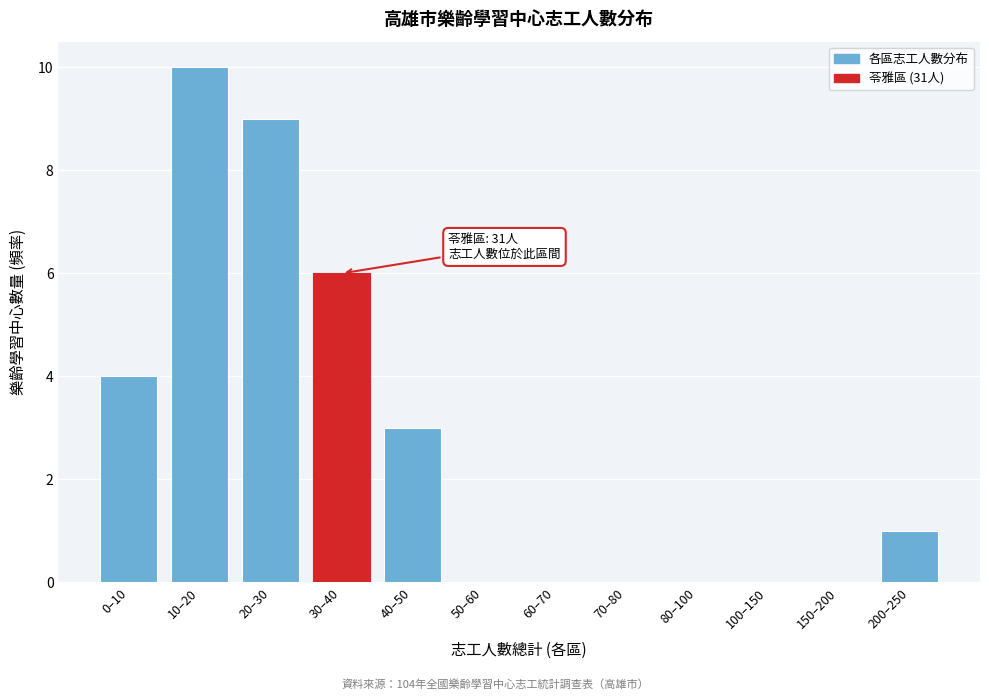

Reading right to left, list all the values displayed in this chart.

200–250=1	150–200=0	100–150=0	80–100=0	70–80=0	60–70=0	50–60=0	40–50=3	30–40=6	20–30=9	10–20=10	0–10=4